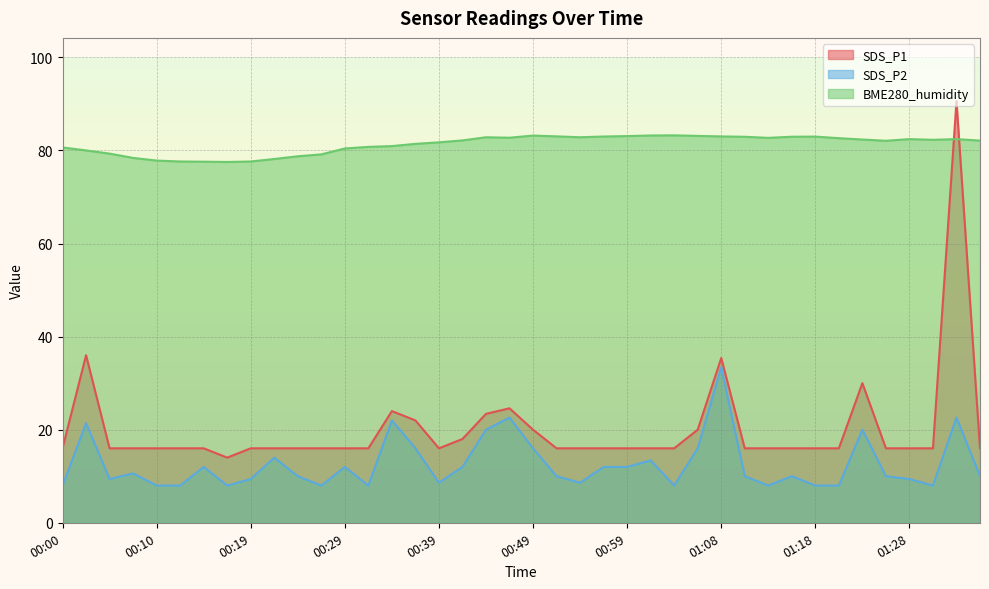

Between 01:16 and 00:29, which is larger?

01:16